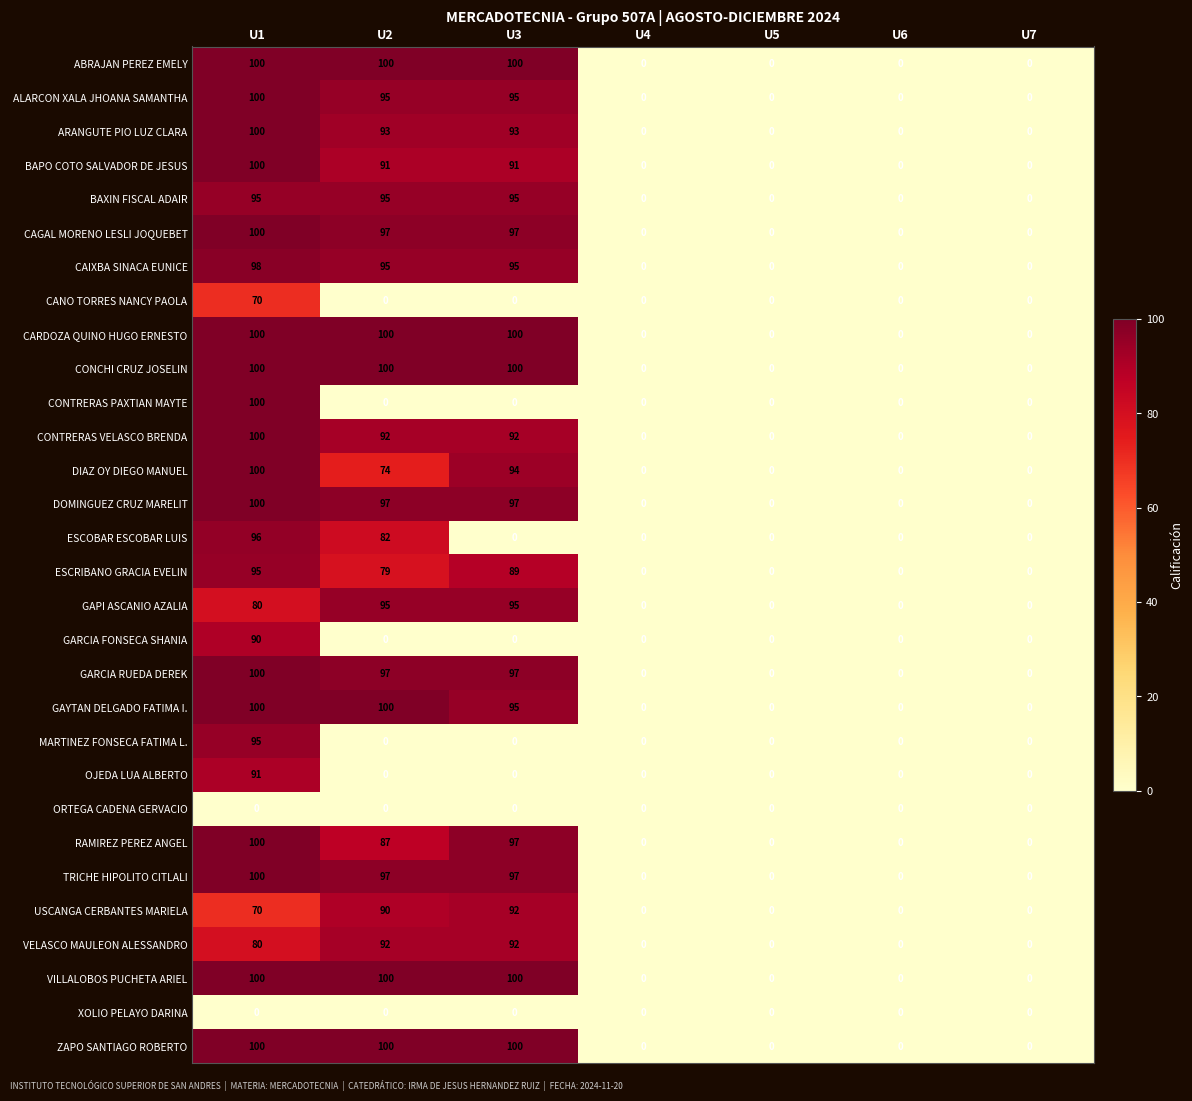

The USCANGA CERBANTES MARIELA series shows 0 at U7. True or false?

True